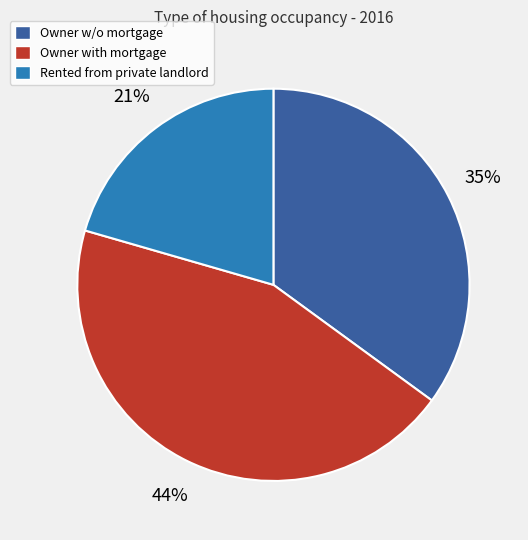

Is there a majority slice in this chart?

No